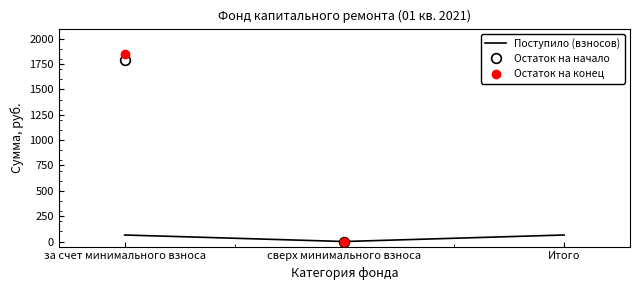

What is the total value across all series at Итого?

3704.5